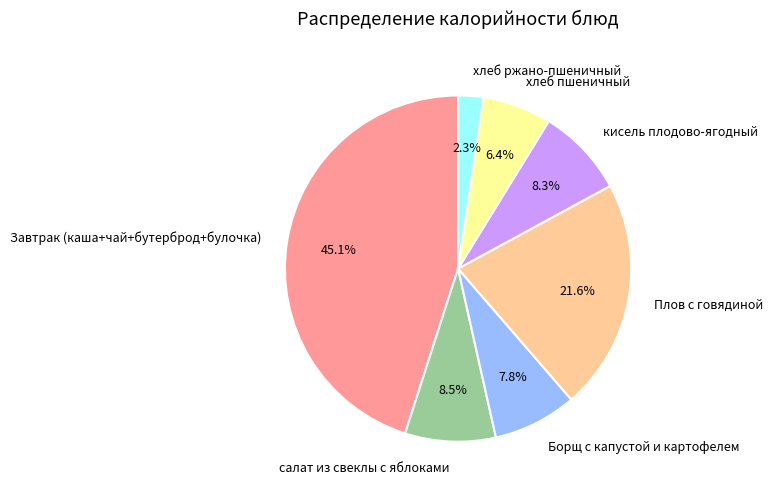

To the nearest percent, what percentage of the pie is хлеб ржано-пшеничный?

2%